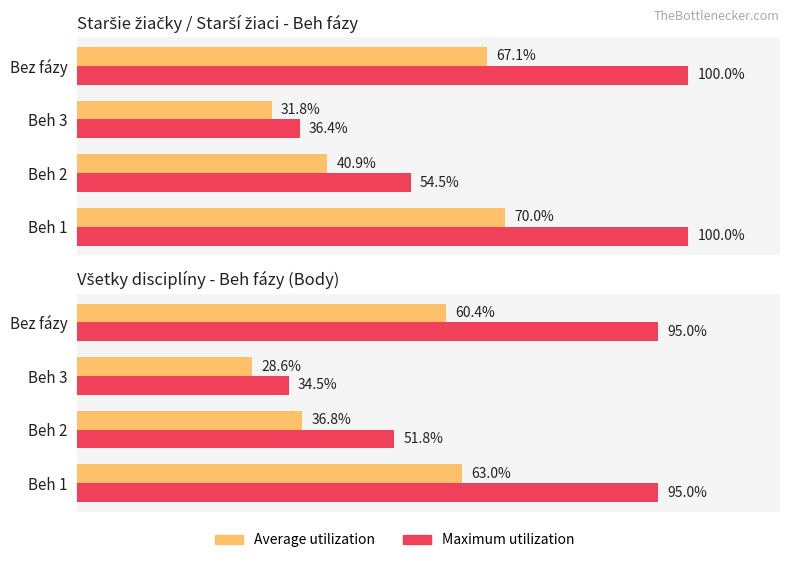

The Average utilization series shows 17.9 at 3. True or false?

False